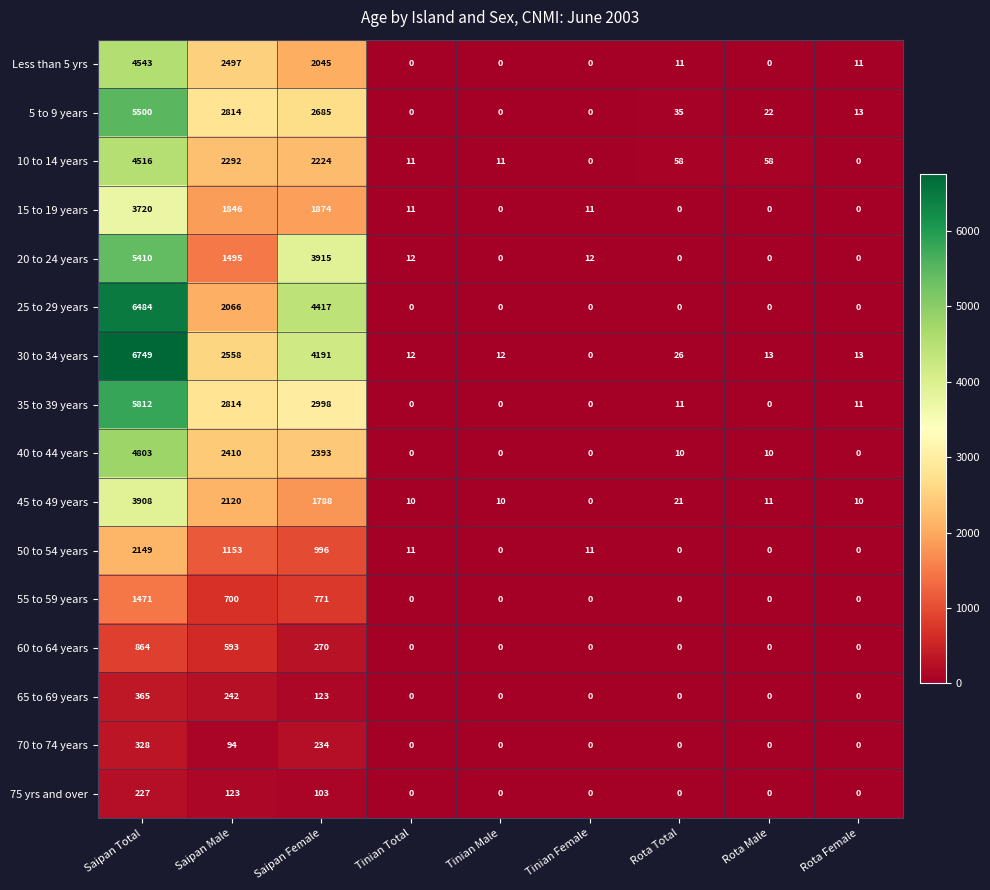

True or false: 65 to 69 years has a value of 0 at Tinian Female.

True